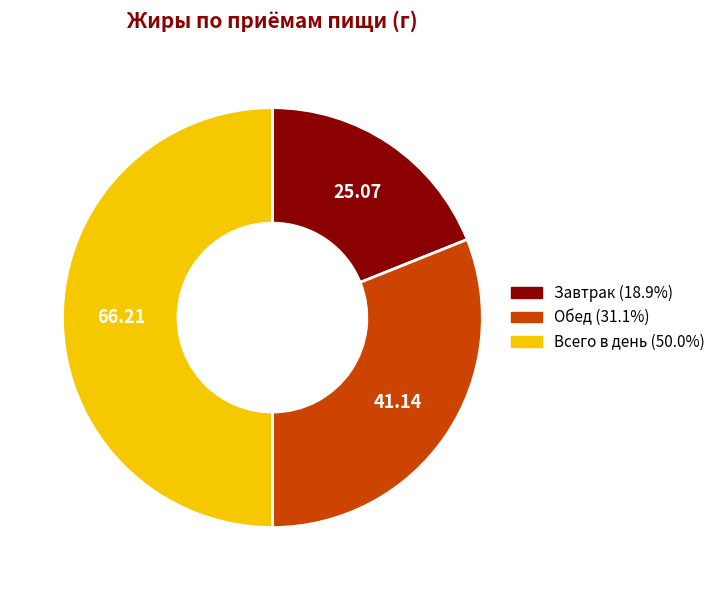

Does Обед account for over 50% of the chart?

No